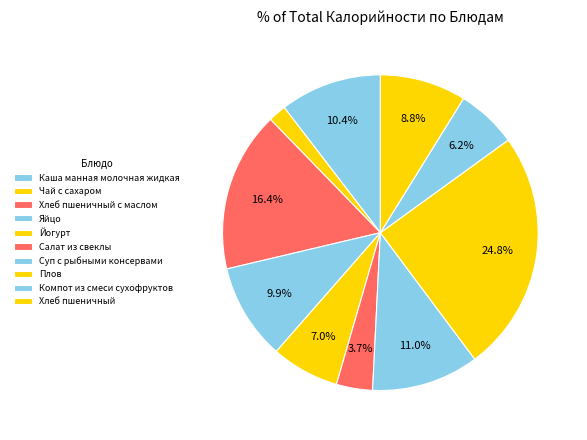

Count the number of slices in the pie.

10